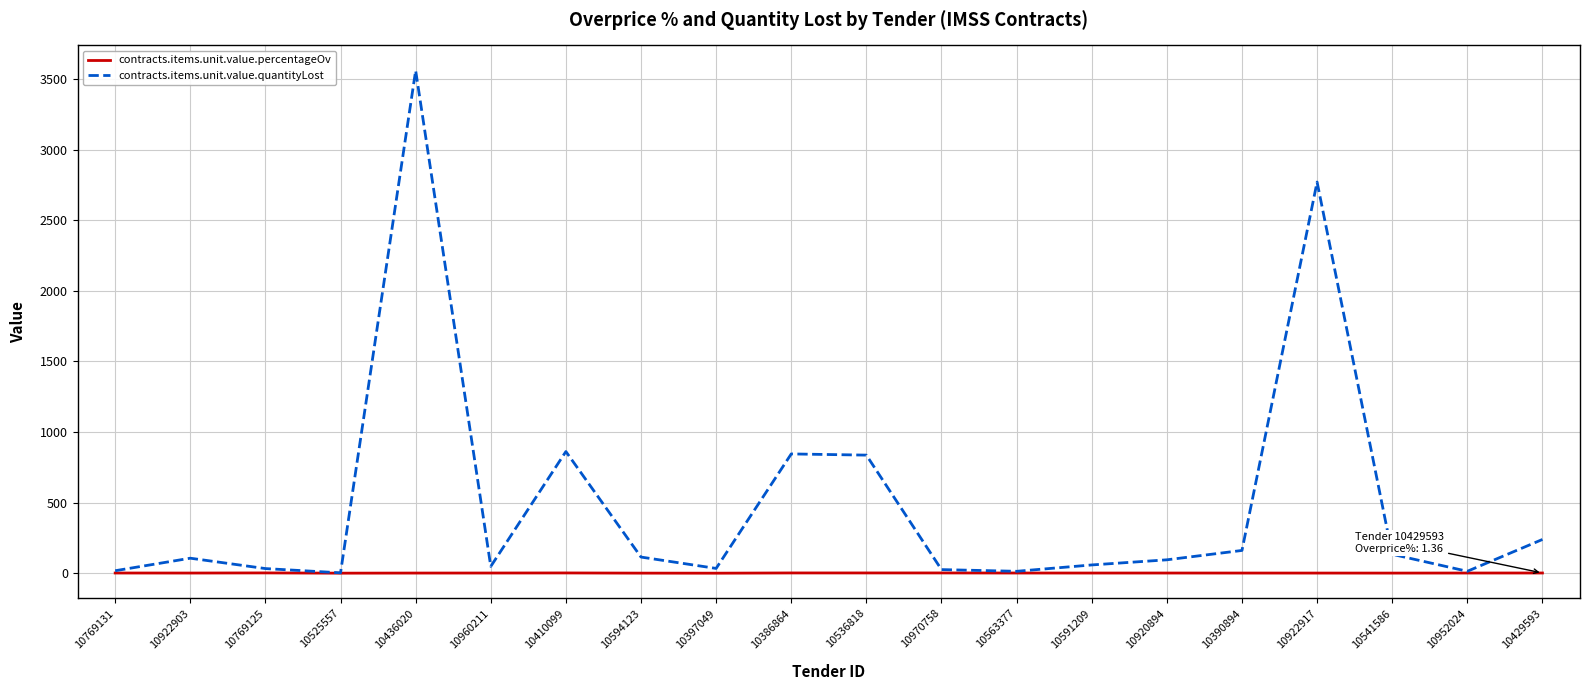

How many categories are shown in the chart?

20